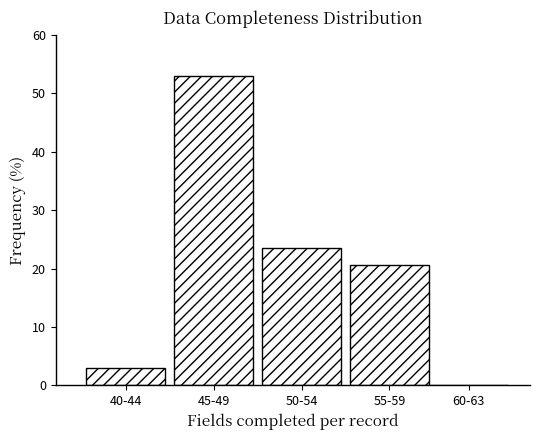

Reading right to left, what are all the values shown in this chart?

60-63=0.0	55-59=20.6	50-54=23.5	45-49=52.9	40-44=2.9